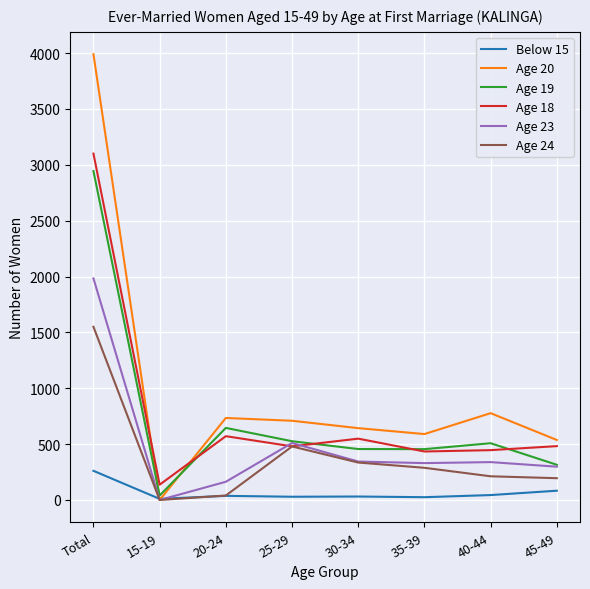

True or false: Below 15 and Age 18 cross at least once.

False